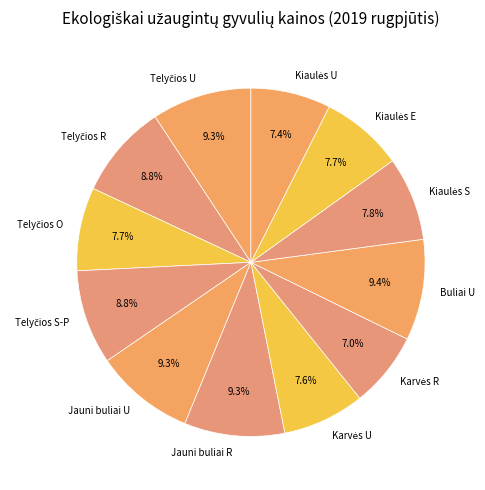

What percentage is NOT represented by Jauni buliai U?

90.7%